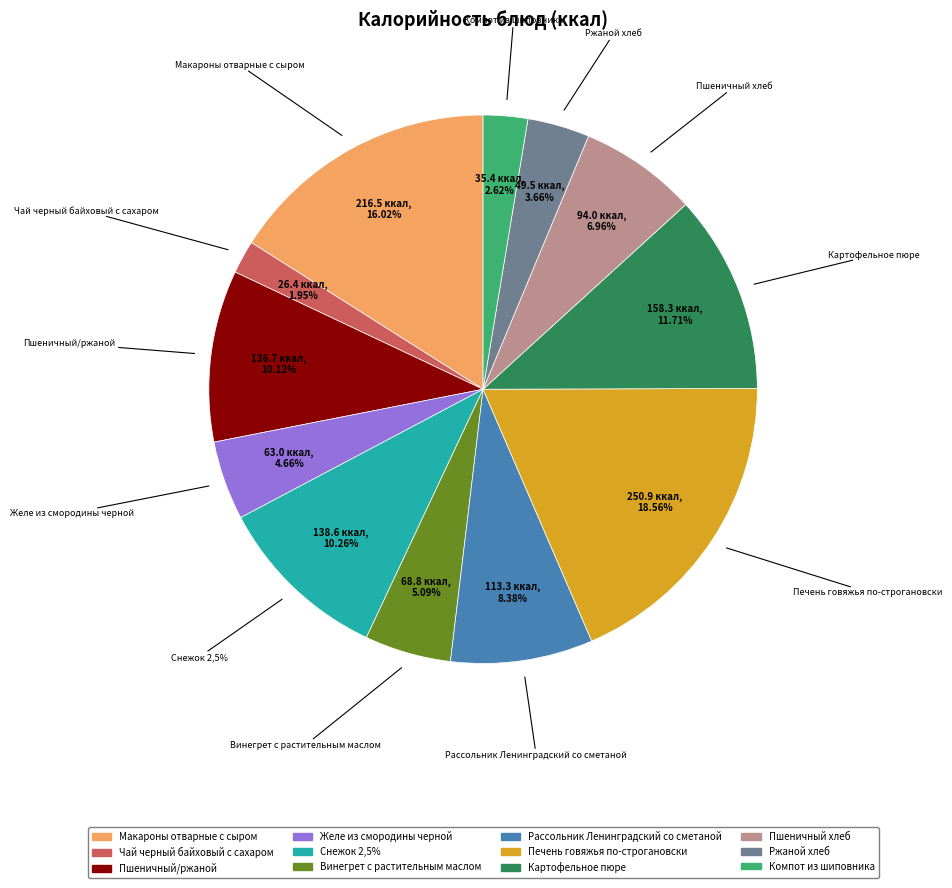

Is it true that Пшеничный хлеб is 7% of the pie?

True